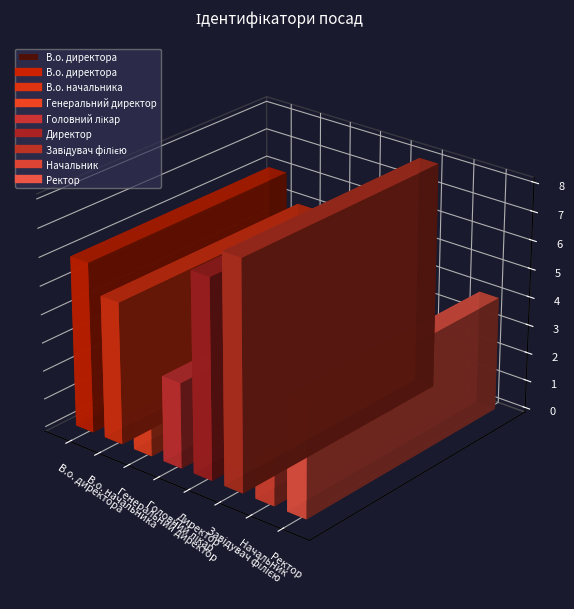

What is the average value?

4